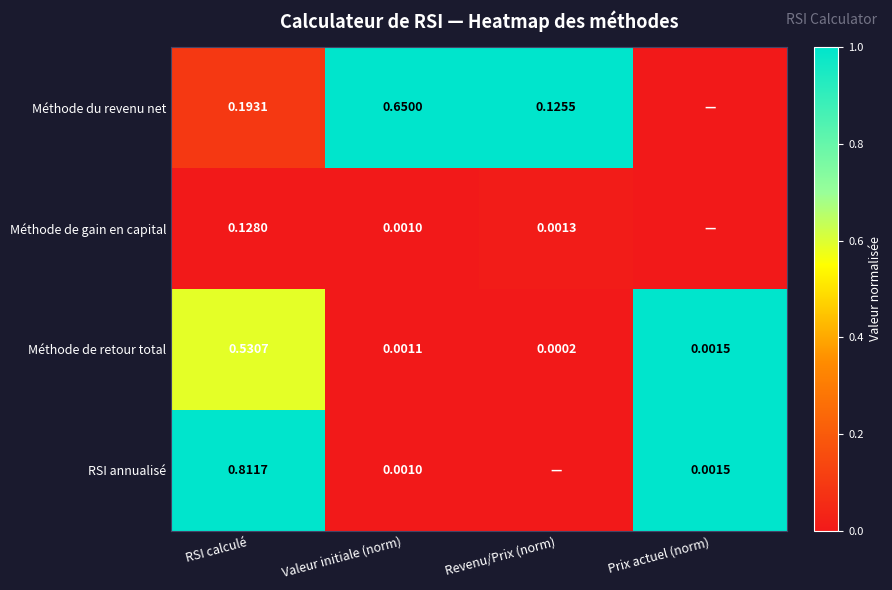

Which series changed the most between RSI calculé and Valeur initiale (norm)?

RSI annualisé